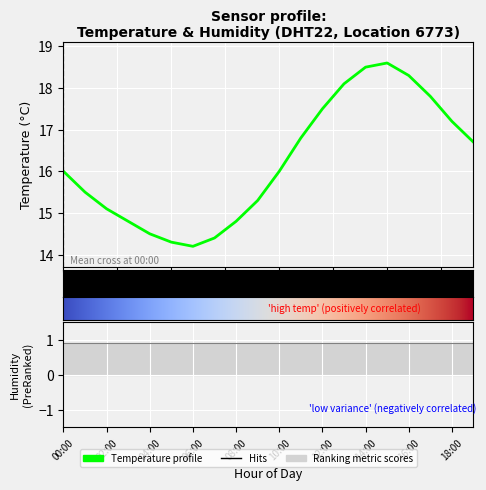

What is the label of the 3rd point from the left?

02:00